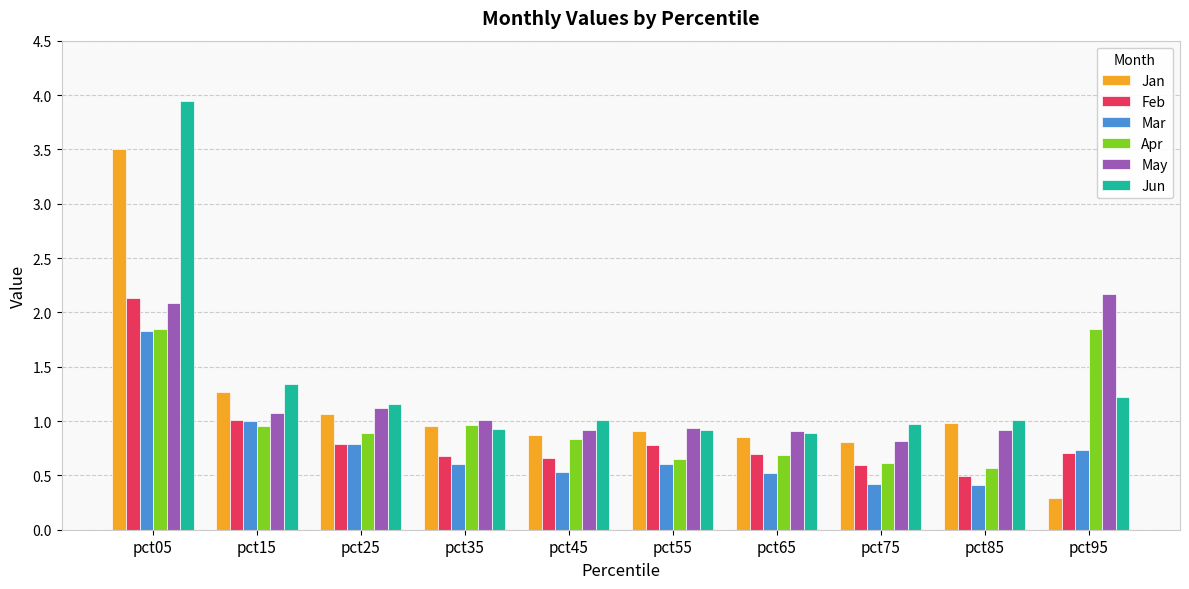

True or false: Mar has a value of 0.4 at pct85.

True